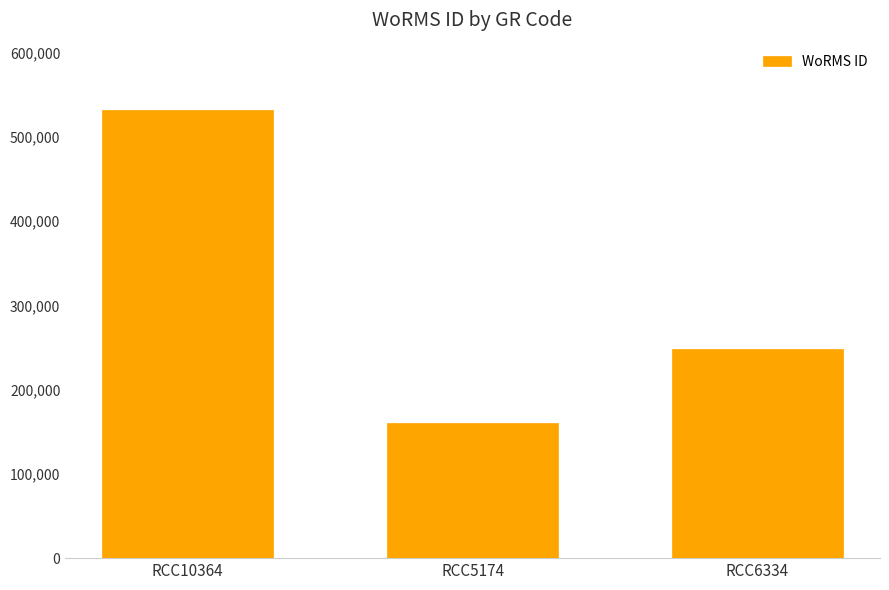

What is the ratio of the value at RCC10364 to the value at RCC6334?

2.1